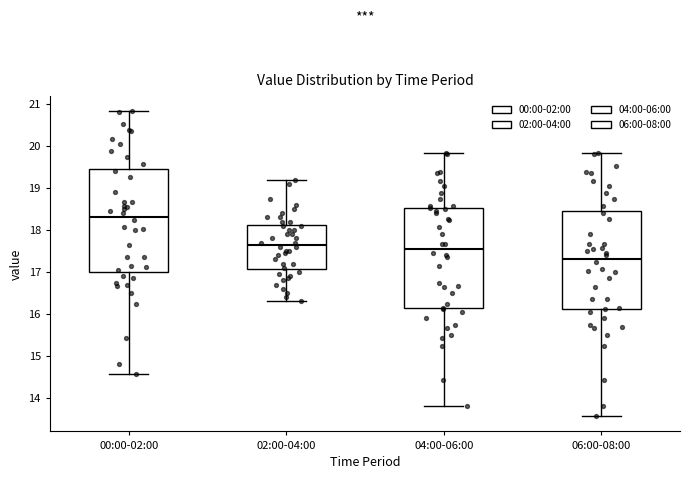

Where is the lower edge of the box for 06:00-08:00 on the y-axis? The values are not printed on the chart, so give them approximately, as read against the axis.

16.1